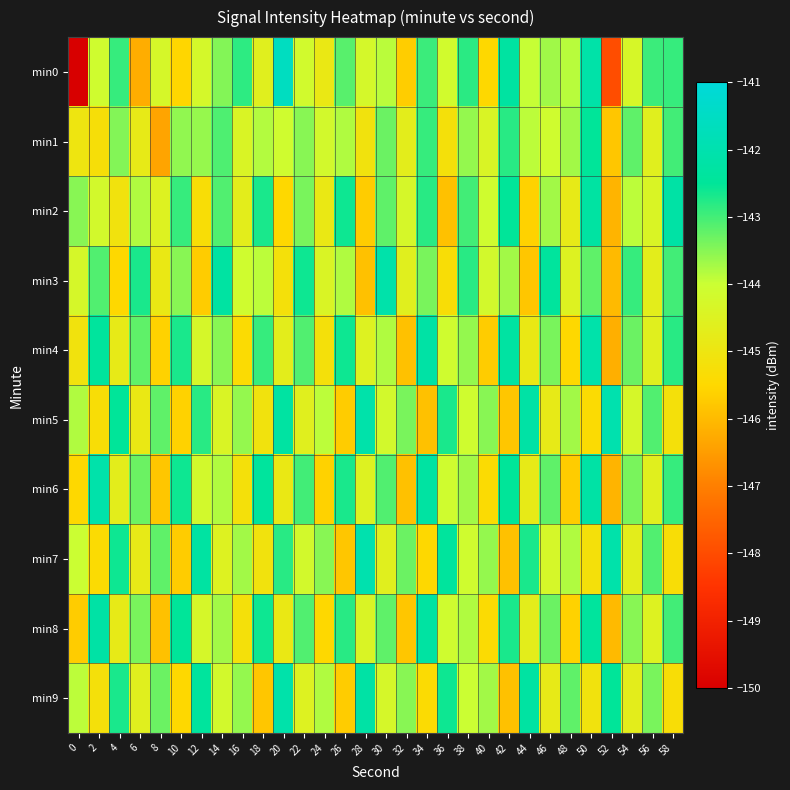

What is the total value across all series at 38?

-1435.5